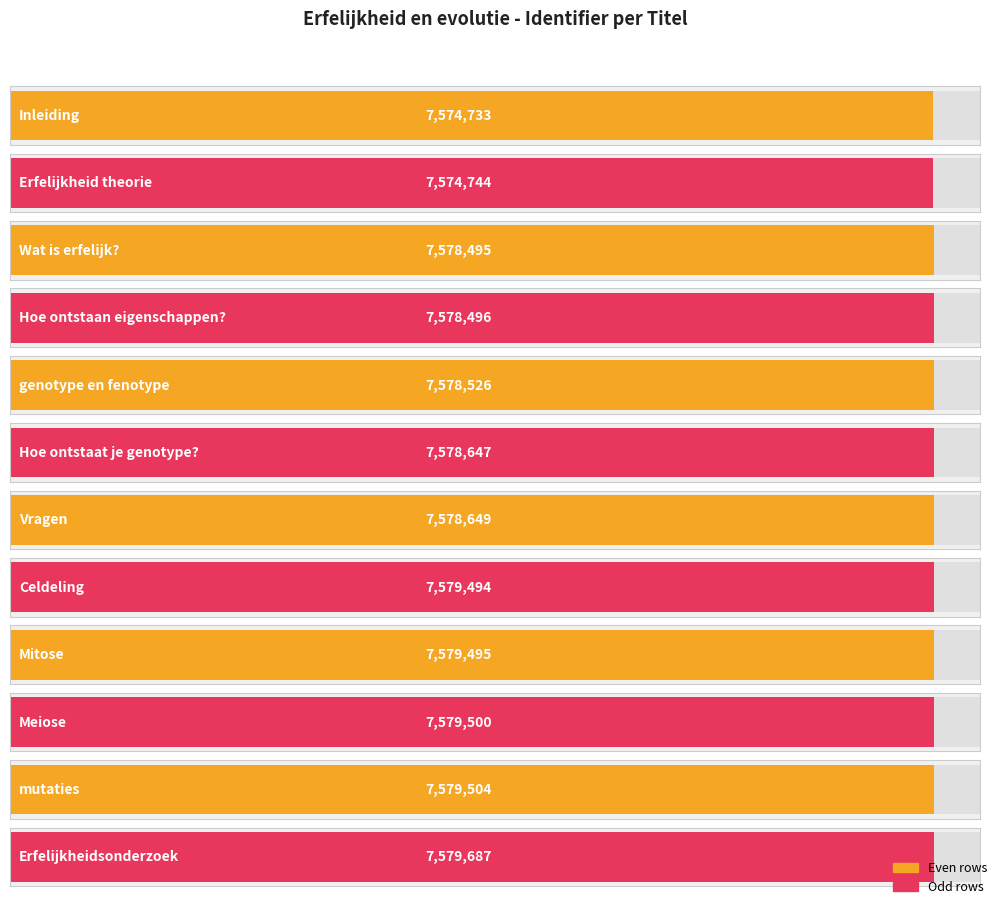

What is the value of the 3rd bar from the left?

7578495